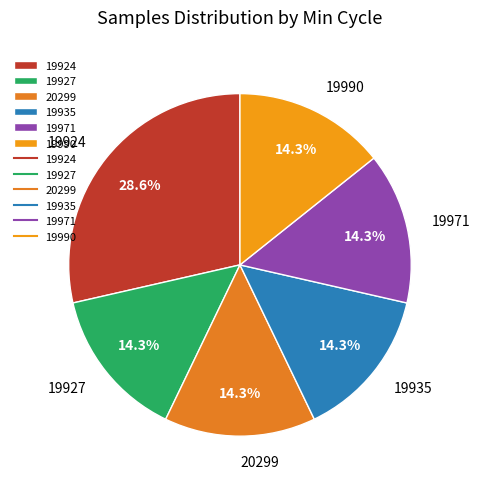

To the nearest percent, what is the average slice percentage?

17%